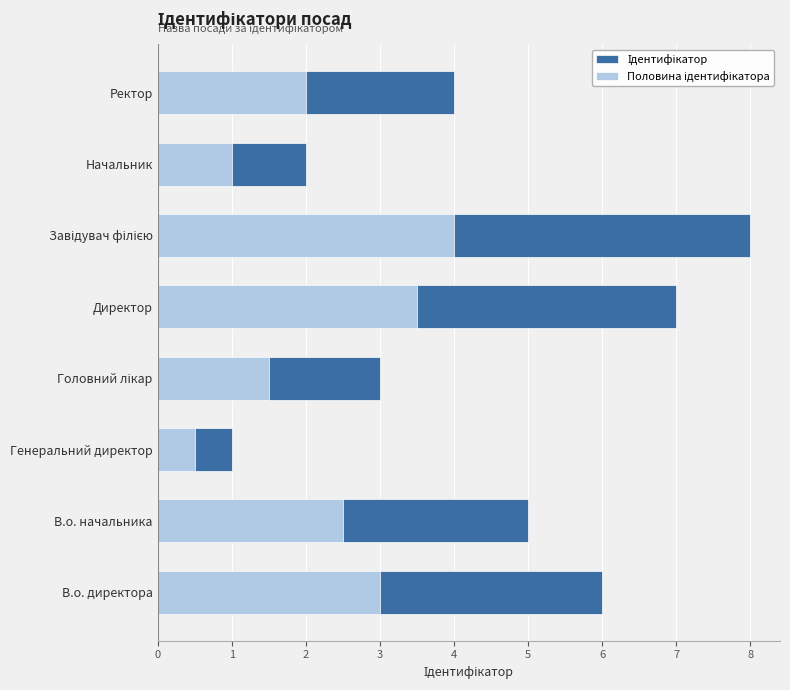

Reading right to left, list all the values displayed in this chart.

Ідентифікатор: 4.0	2.0	8.0	7.0	3.0	1.0	5.0	6.0
Половина ідентифікатора: 2.0	1.0	4.0	3.5	1.5	0.5	2.5	3.0